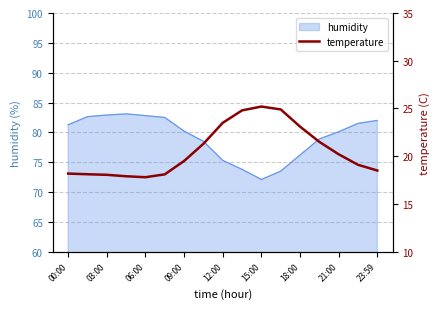

The value of humidity at 09:00 is 80.2. True or false?

True